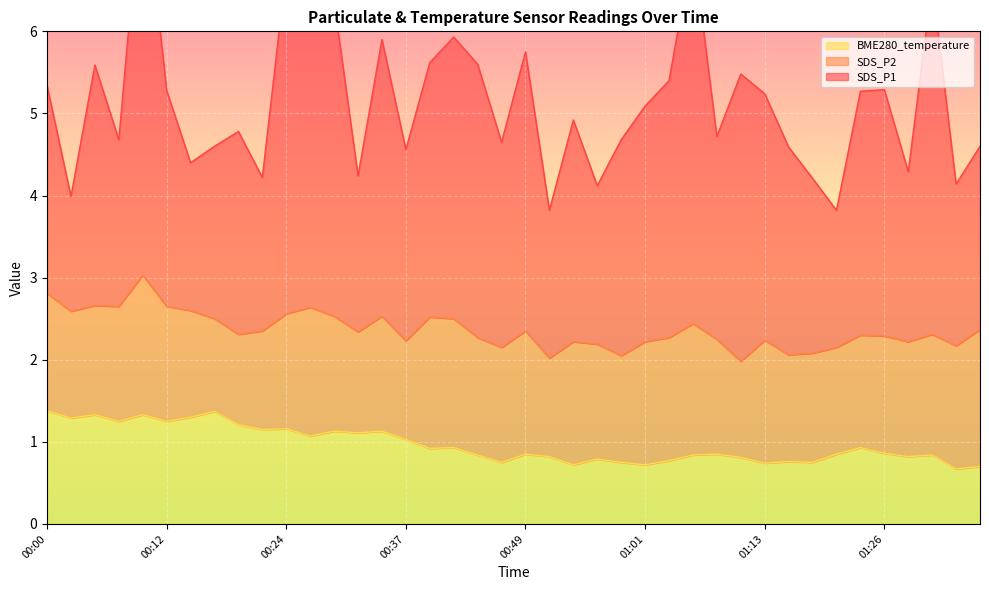

How many interior local valleys does the SDS_P2 series have?

11